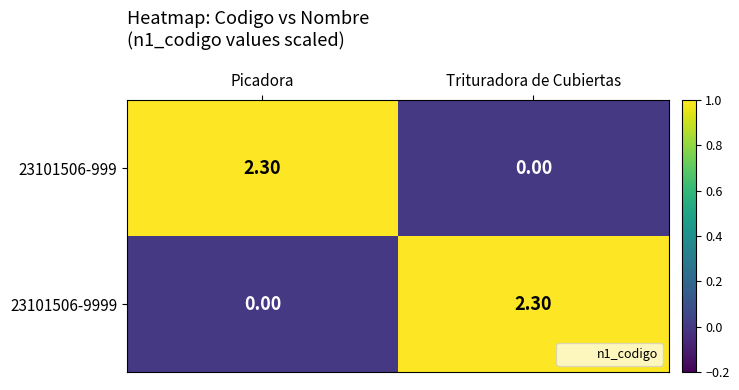

Is the value of 23101506-999 at Picadora greater than the value of 23101506-9999 at Picadora?

Yes